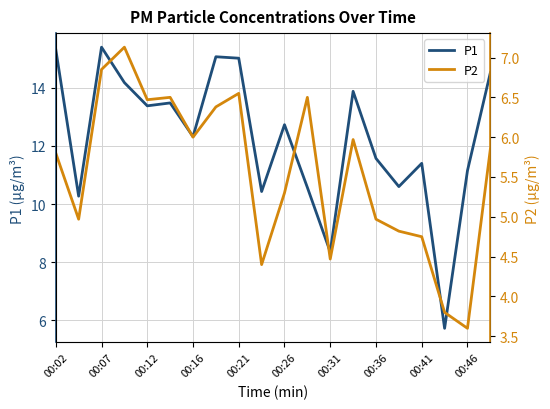

Is it true that P1 equals 11.4 at 00:41?

True